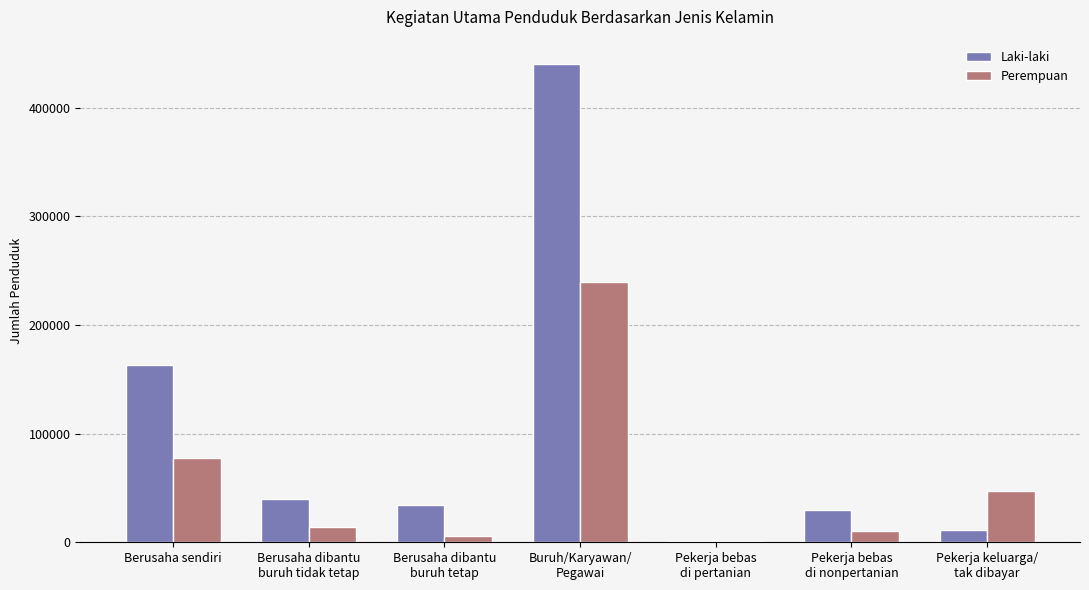

At which category is the sum across all series the highest?

Buruh/Karyawan/
Pegawai